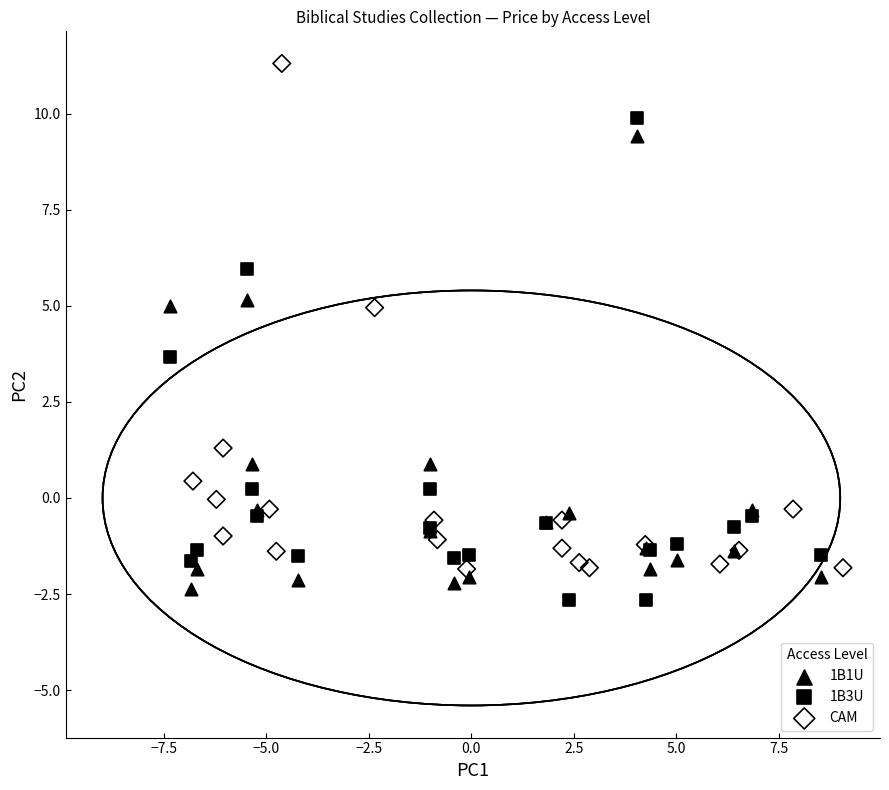

Which series contains the highest Y value?

CAM